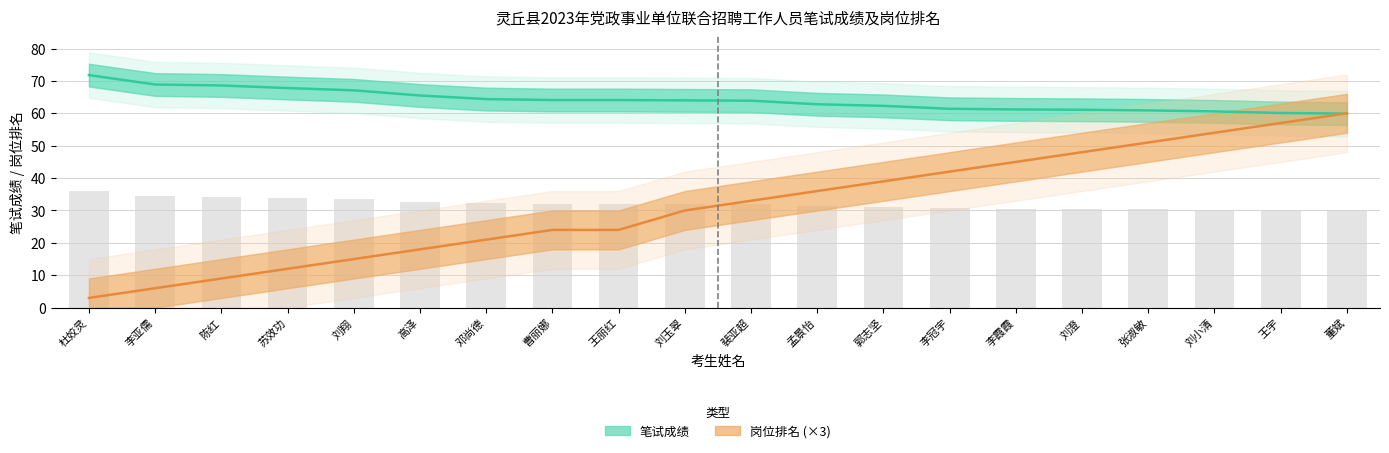

What is the difference between the 岗位排名 (×3) values at 苏效功 and 王宇?

45.0